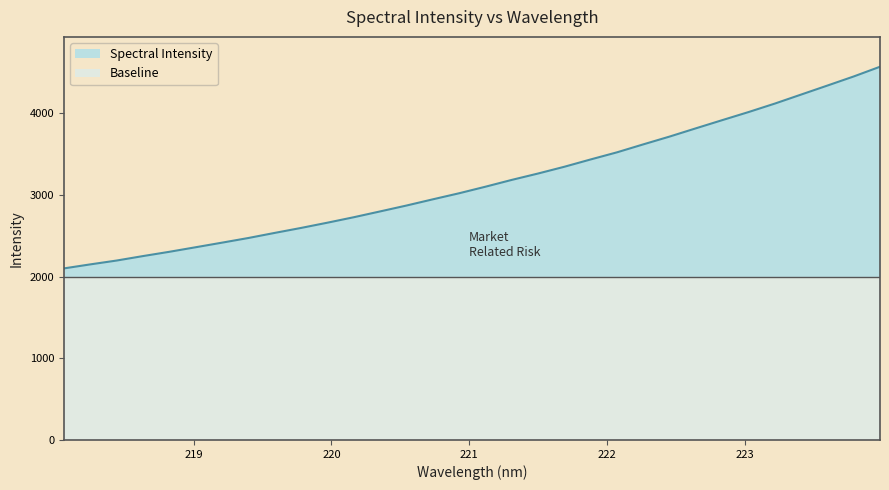

Rank the categories by value from lowest to highest.

218.0596, 218.2508, 218.442, 218.6332, 218.8244, 219.0156, 219.2067, 219.3979, 219.589, 219.7801, 219.9712, 220.1623, 220.3533, 220.5444, 220.7354, 220.9264, 221.1174, 221.3083, 221.4993, 221.6902, 221.8812, 222.0721, 222.263, 222.4538, 222.6447, 222.8355, 223.0264, 223.2172, 223.408, 223.5987, 223.7895, 223.9802